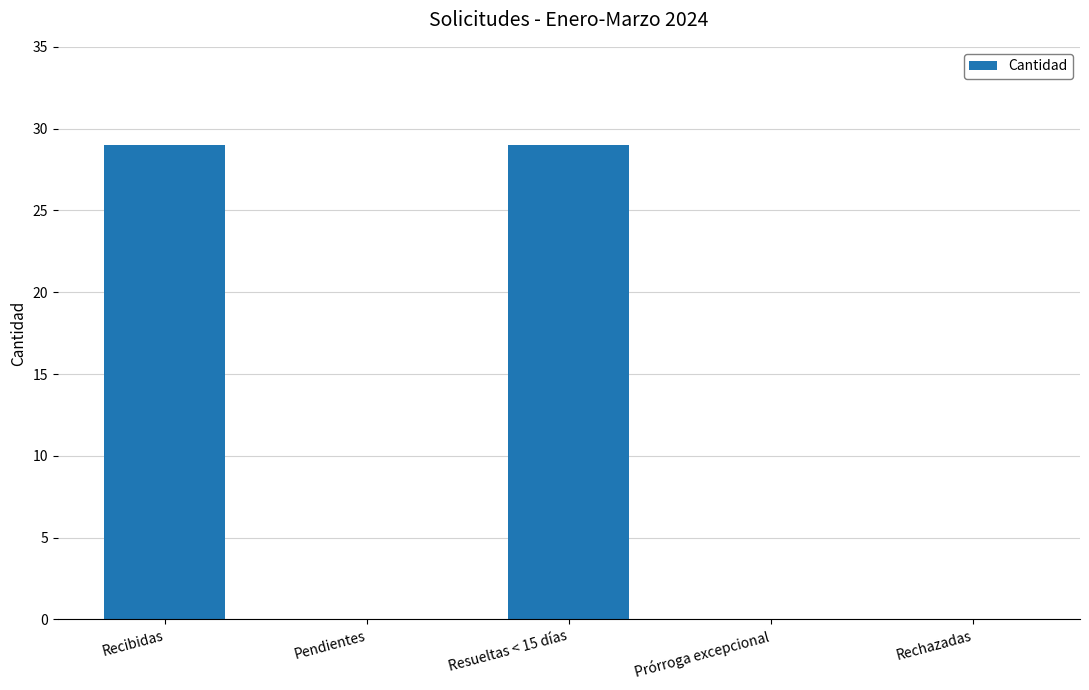

Between Pendientes and Recibidas, which is larger?

Recibidas